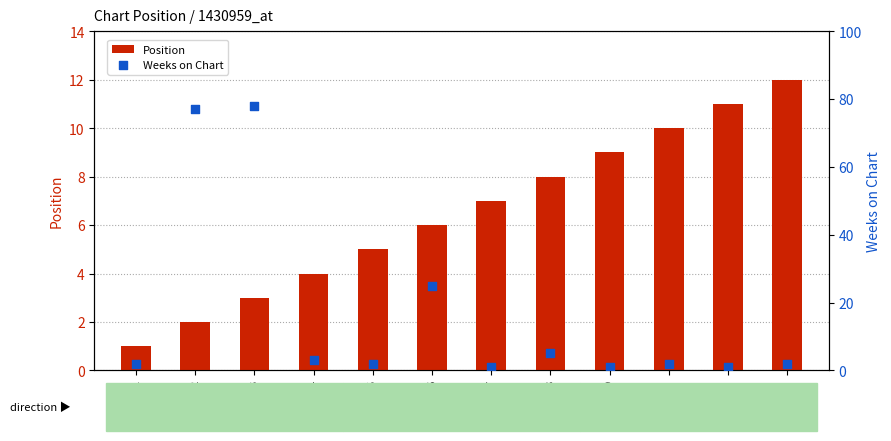

Which series contains the lowest Y value?

Position